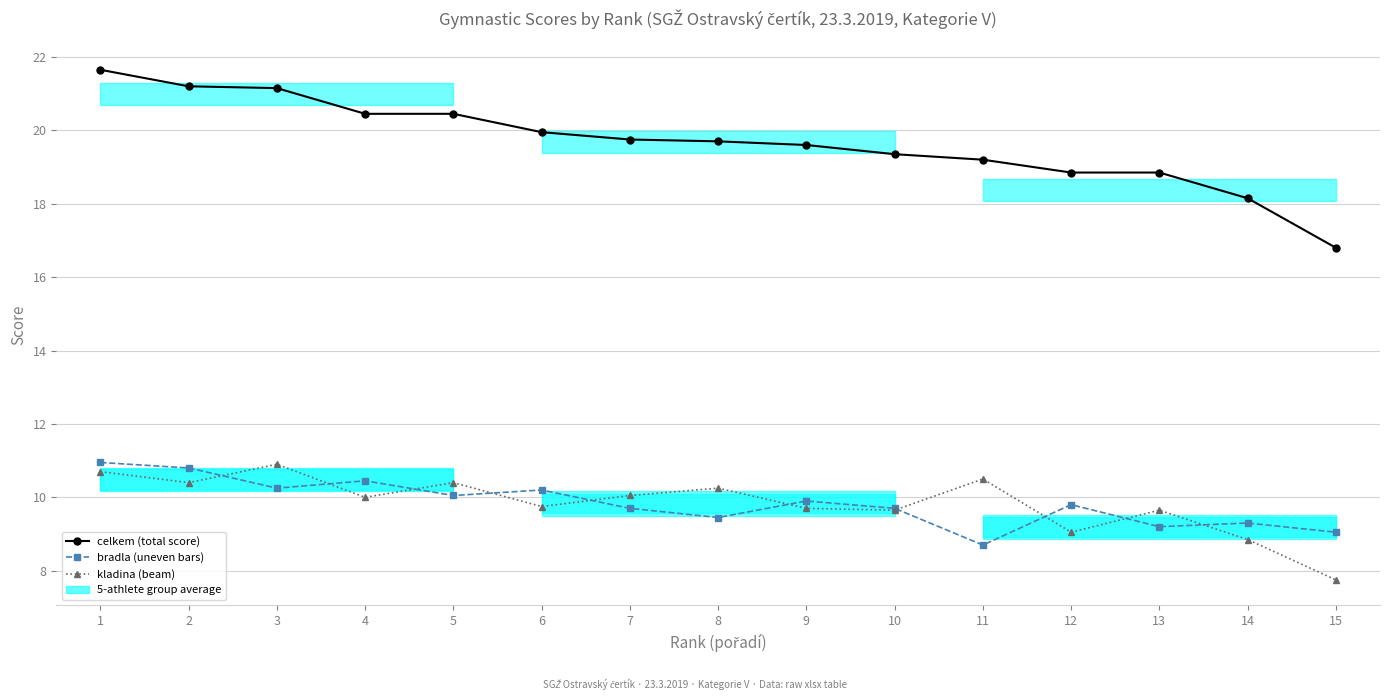

True or false: celkem (total score) has a value of 18.9 at 12.

True